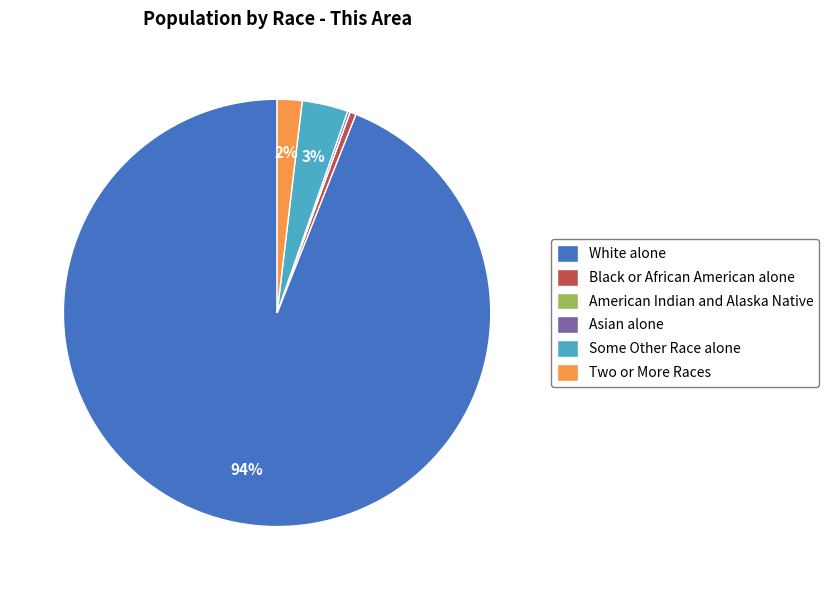

The Black or African American alone slice represents 0% of the pie. True or false?

True